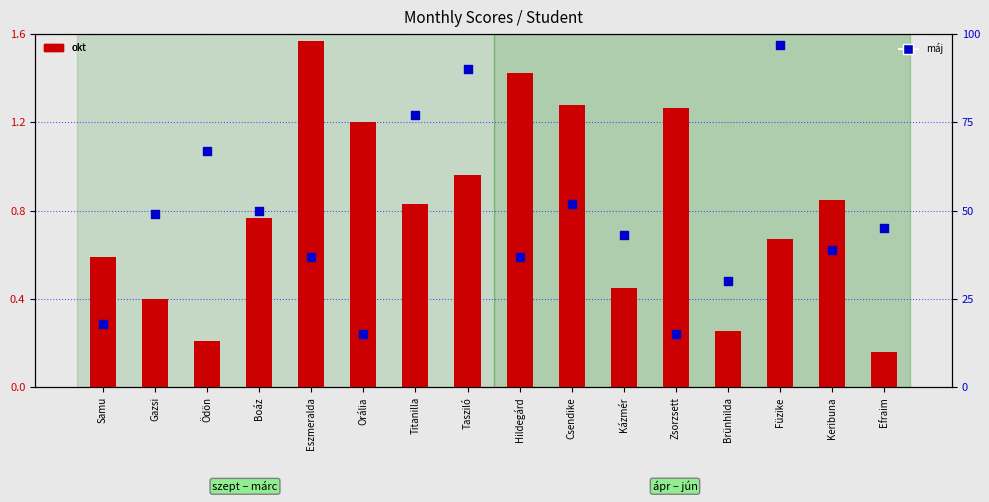

What are all the series names shown in the legend?

okt, máj